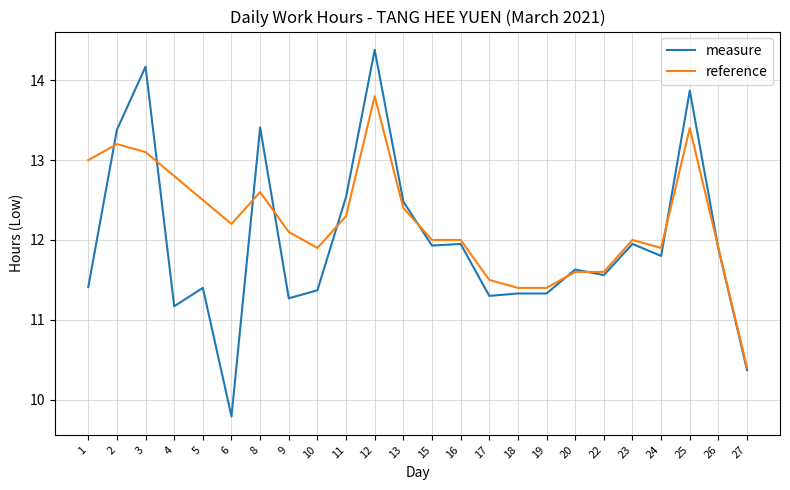

Which series has the widest spread of values?

measure